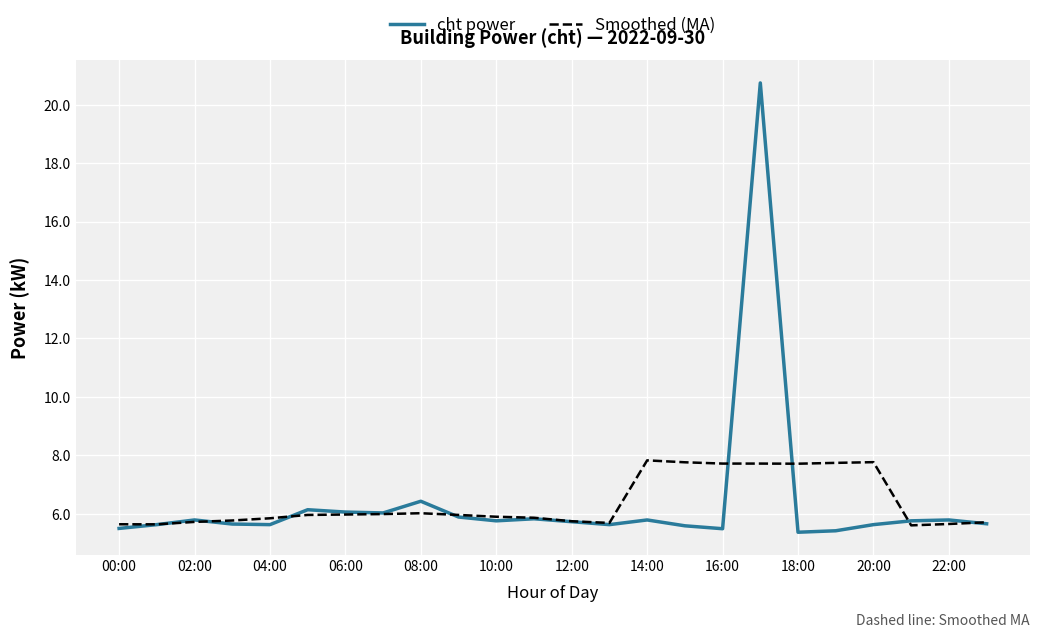

List the series in order of their peak value, lowest first.

Smoothed (MA), cht power